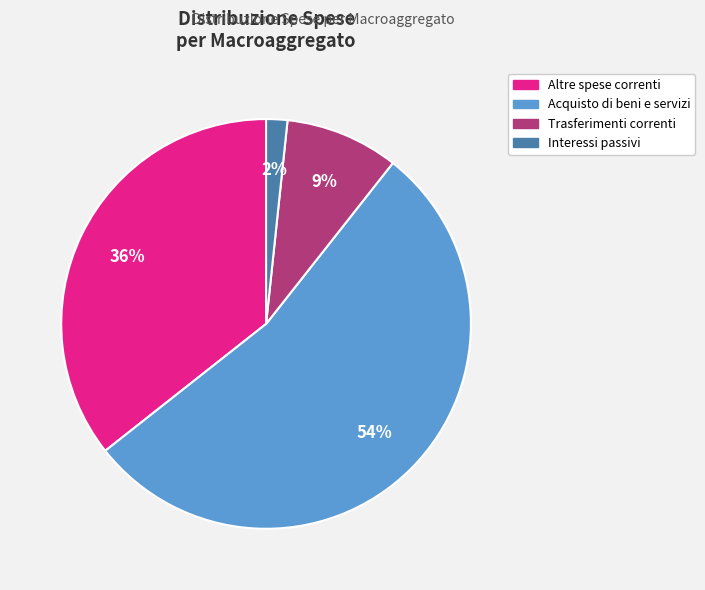

Is there a majority slice in this chart?

Yes